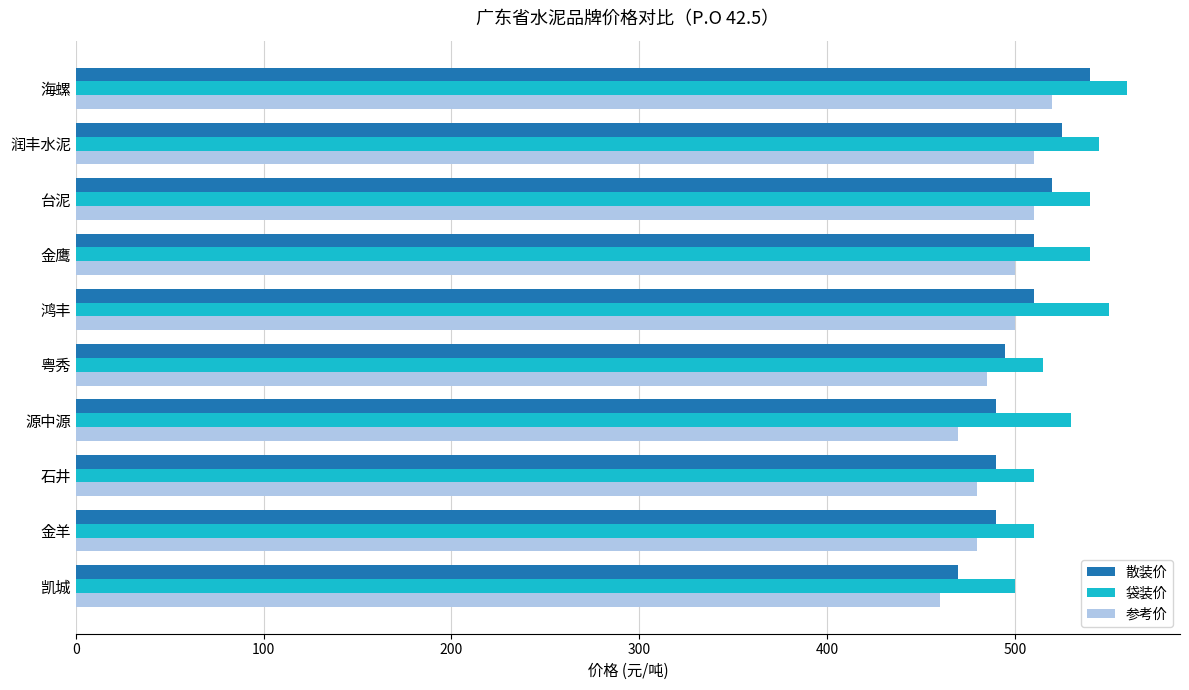

What is the lowest value of the 参考价 series?

460